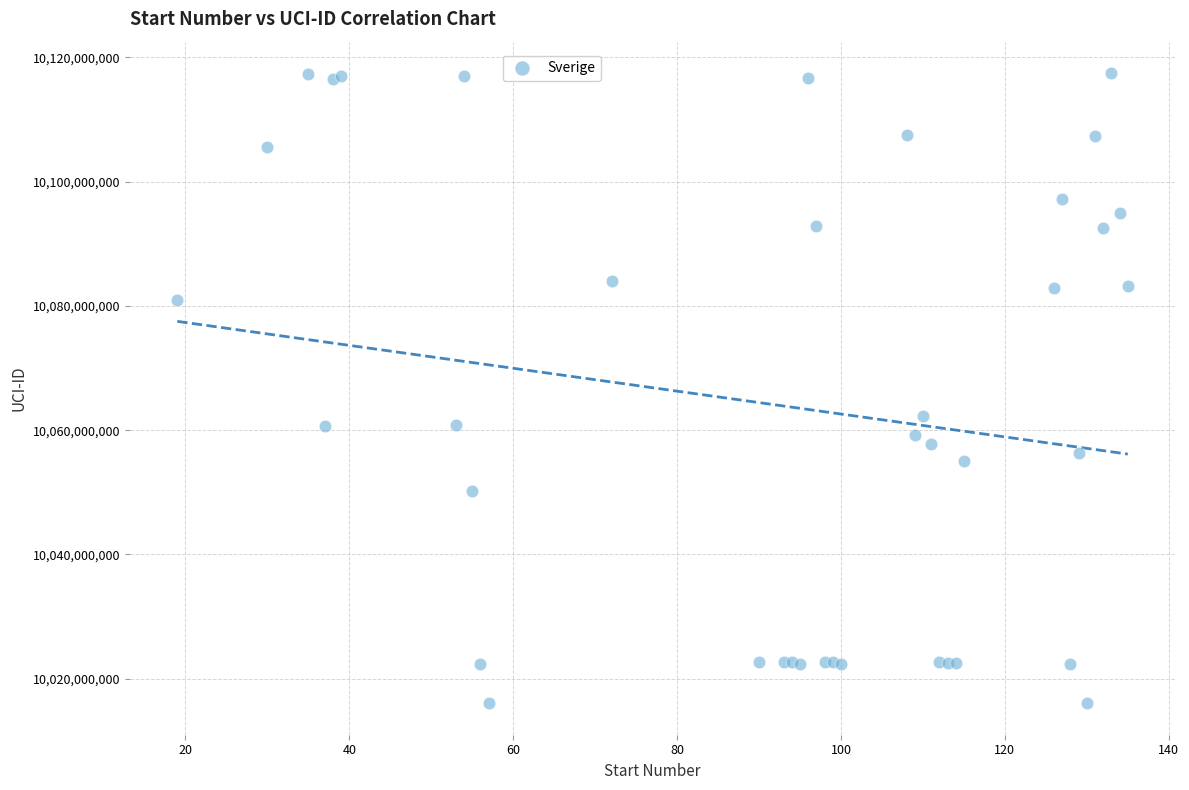

What Y value in the scatter plot is closest to 10066754824?

10062276711